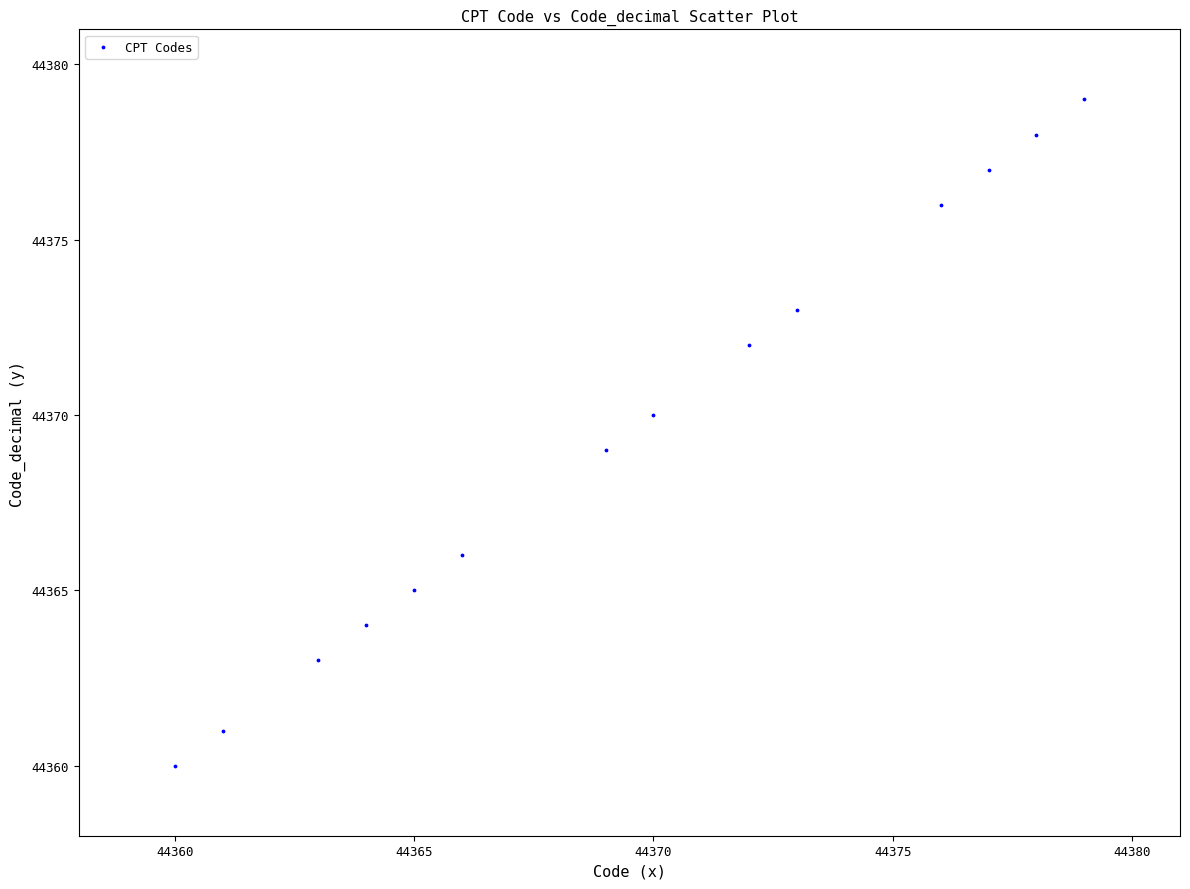

What is the range of Y values (max minus min)?

19